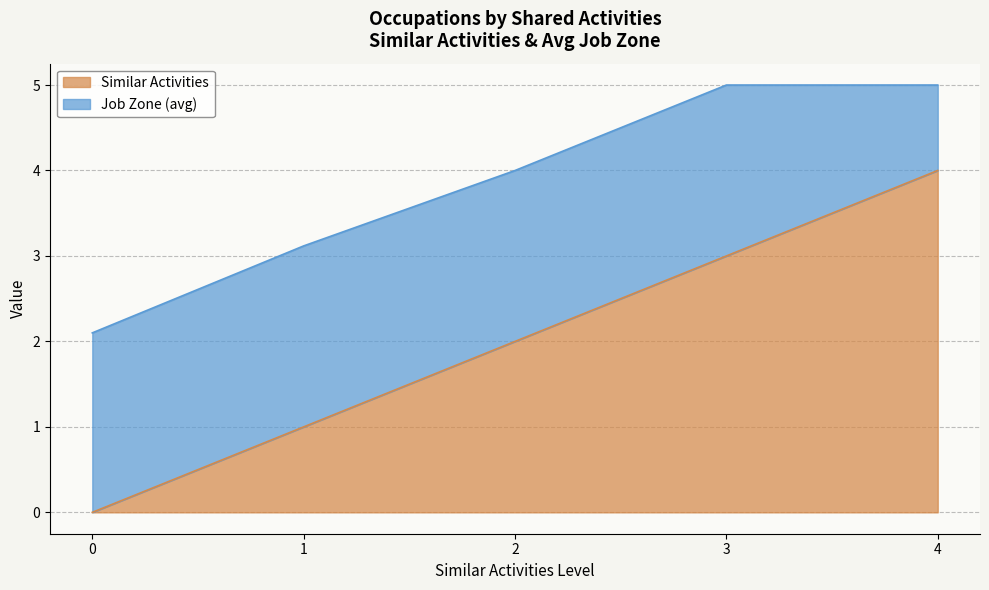

List the labels in order of Similar Activities value, largest first.

4, 3, 2, 1, 0